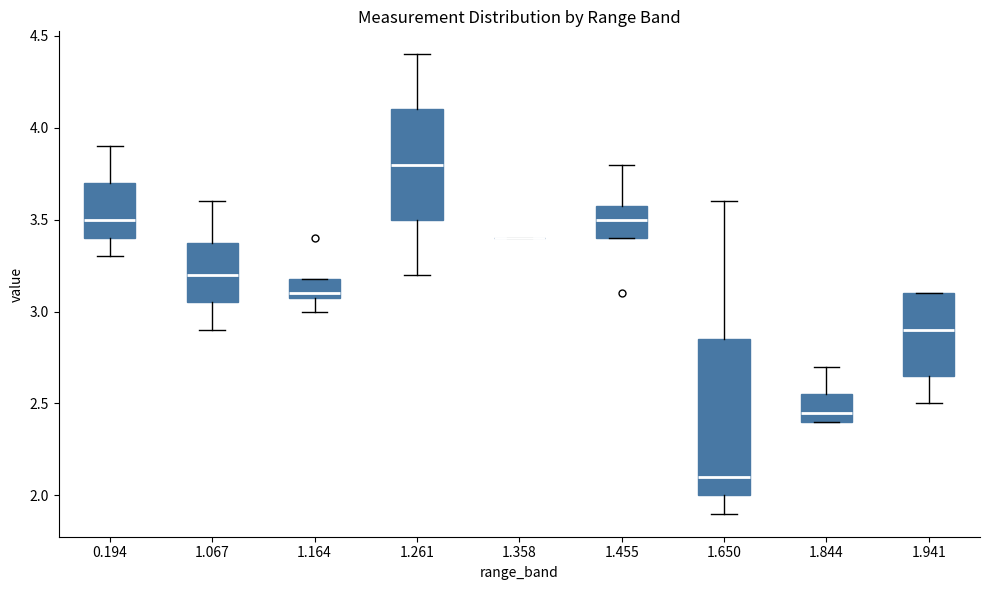

Reading left to right, read every box against the y-axis: the position of its median line, the range the box covers, and the ends of its whiskers. The values are not printed on the chart, so give them approximately, as read against the axis.

0.194: median 3.50, box 3.40 to 3.70, whiskers 3.30 to 3.90
1.067: median 3.20, box 3.05 to 3.40, whiskers 2.90 to 3.60
1.164: median 3.10 (just above the box's lower edge), box 3.10 to 3.20, whiskers 3.00 to 3.20
1.261: median 3.80, box 3.50 to 4.10, whiskers 3.20 to 4.40
1.358: box collapsed to a line at 3.40, whiskers 3.40 to 3.40
1.455: median 3.50, box 3.40 to 3.60, whiskers 3.40 to 3.80
1.650: median 2.10, box 2.00 to 2.85, whiskers 1.90 to 3.60
1.844: median 2.45, box 2.40 to 2.55, whiskers 2.40 to 2.70
1.941: median 2.90, box 2.65 to 3.10, whiskers 2.50 to 3.10